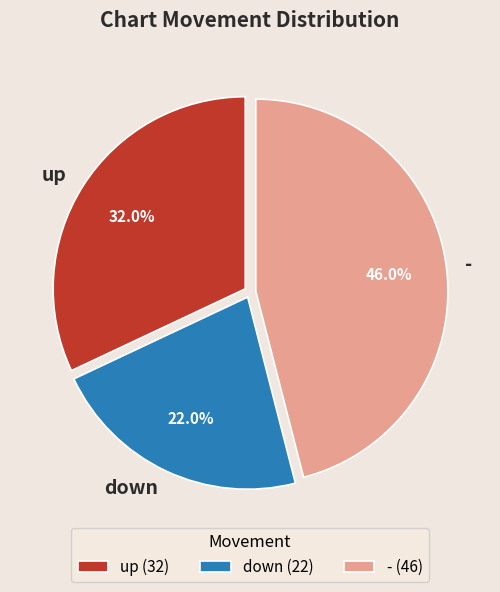

Which has a higher value, up or down?

up